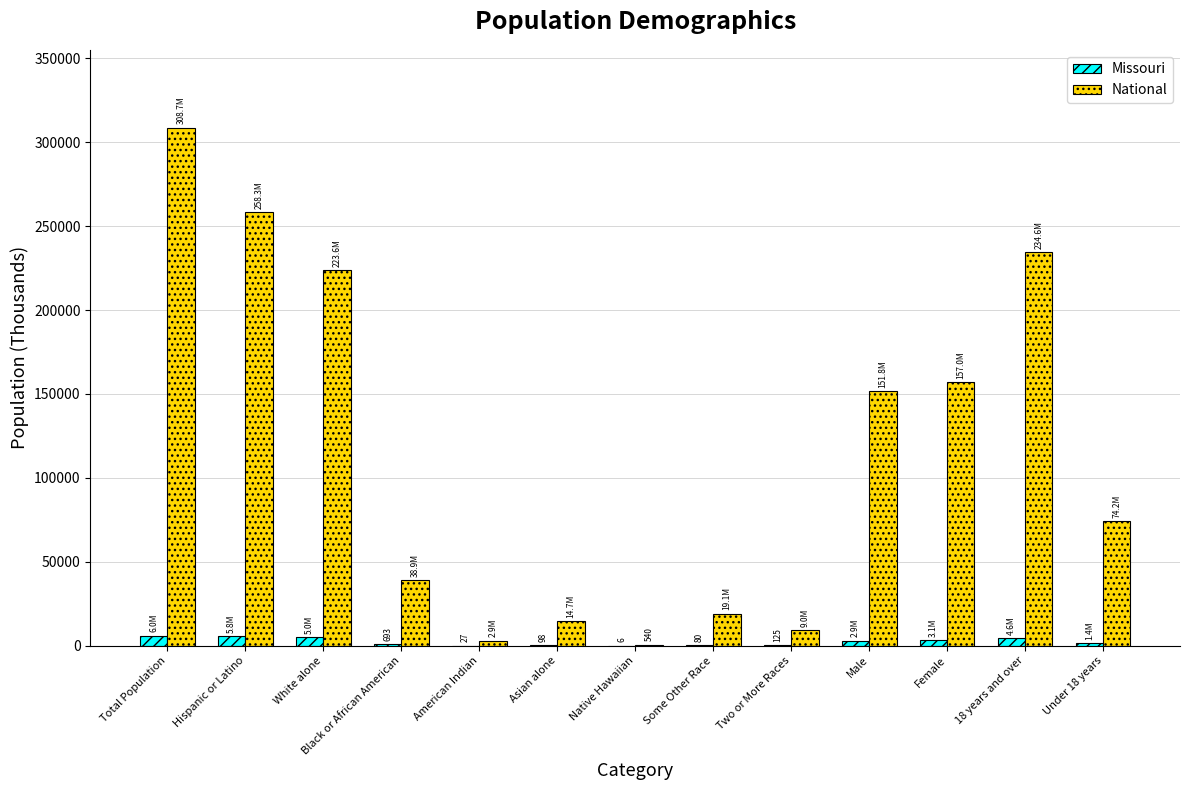

Which series has the largest total across all categories?

National